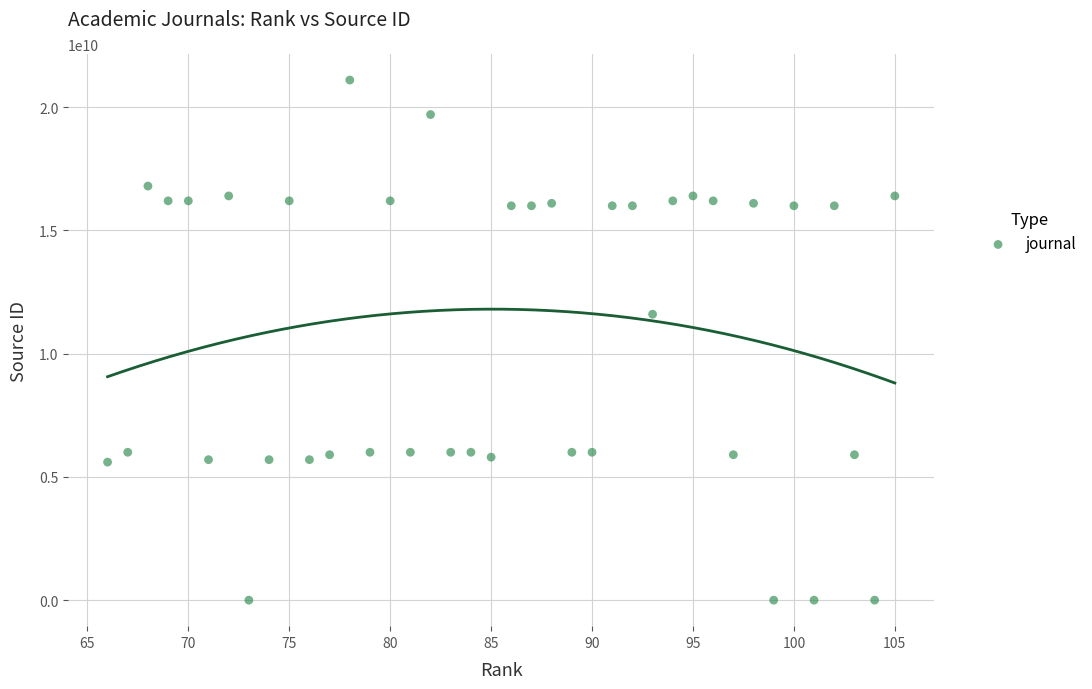

What Y value in the scatter plot is closest to 10550113627?

11600153482